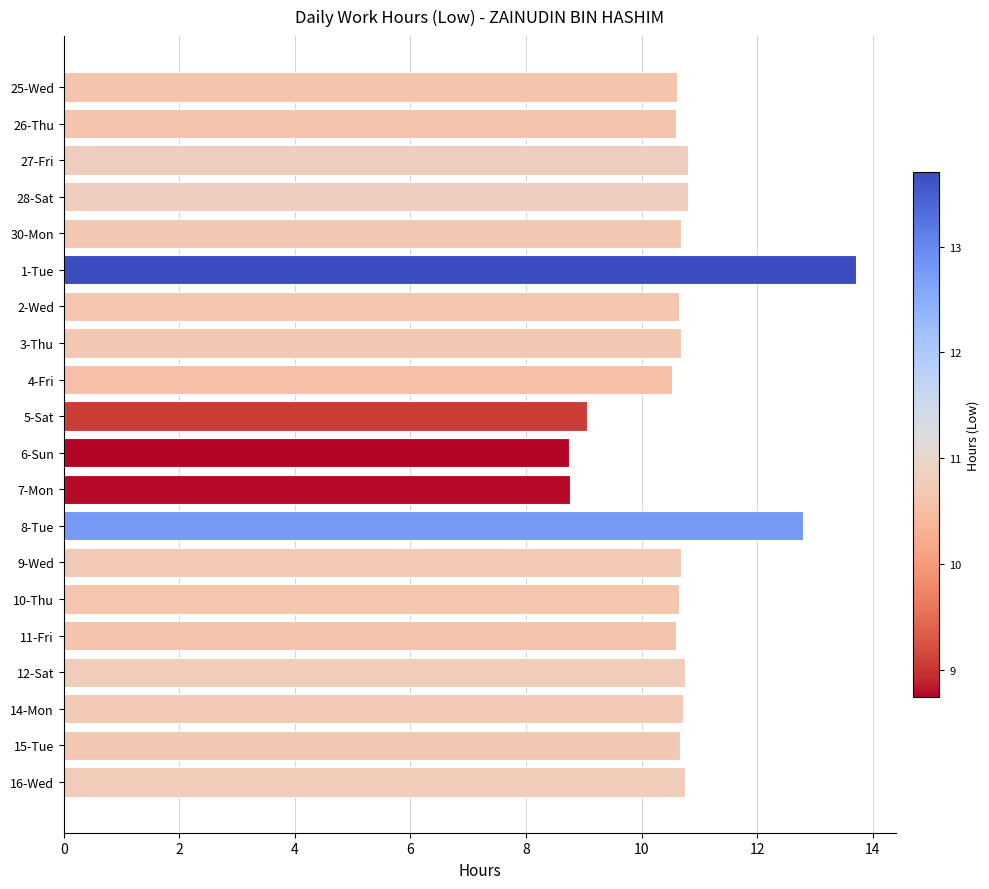

What is the difference between the maximum and minimum values?

5.0